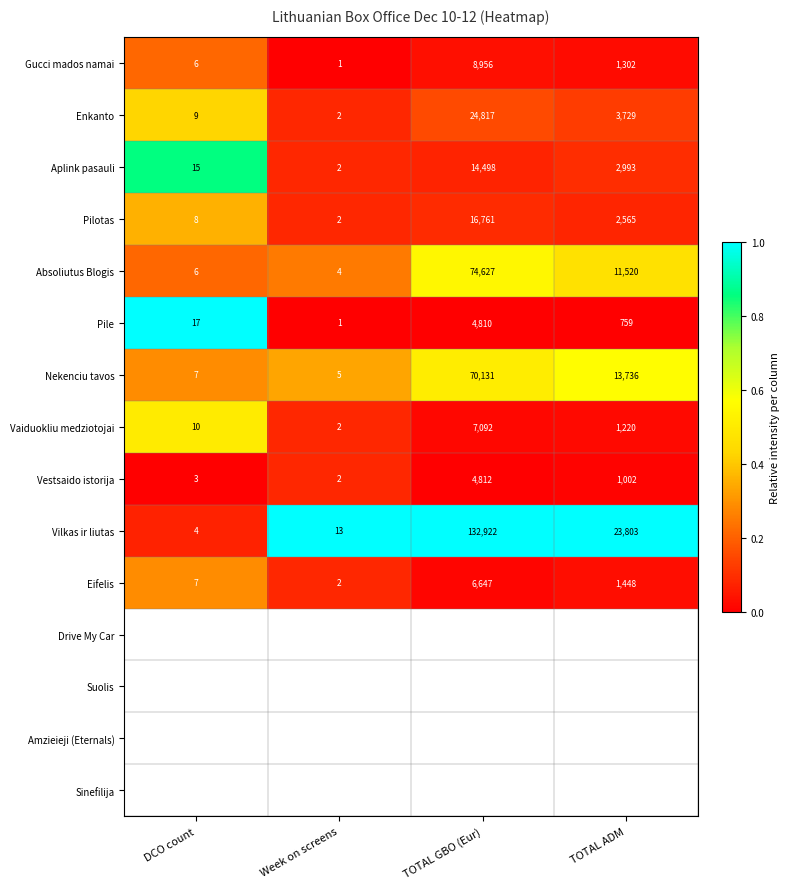

Rank the categories by Absoliutus Blogis value from highest to lowest.

TOTAL GBO (Eur), TOTAL ADM, DCO count, Week on screens